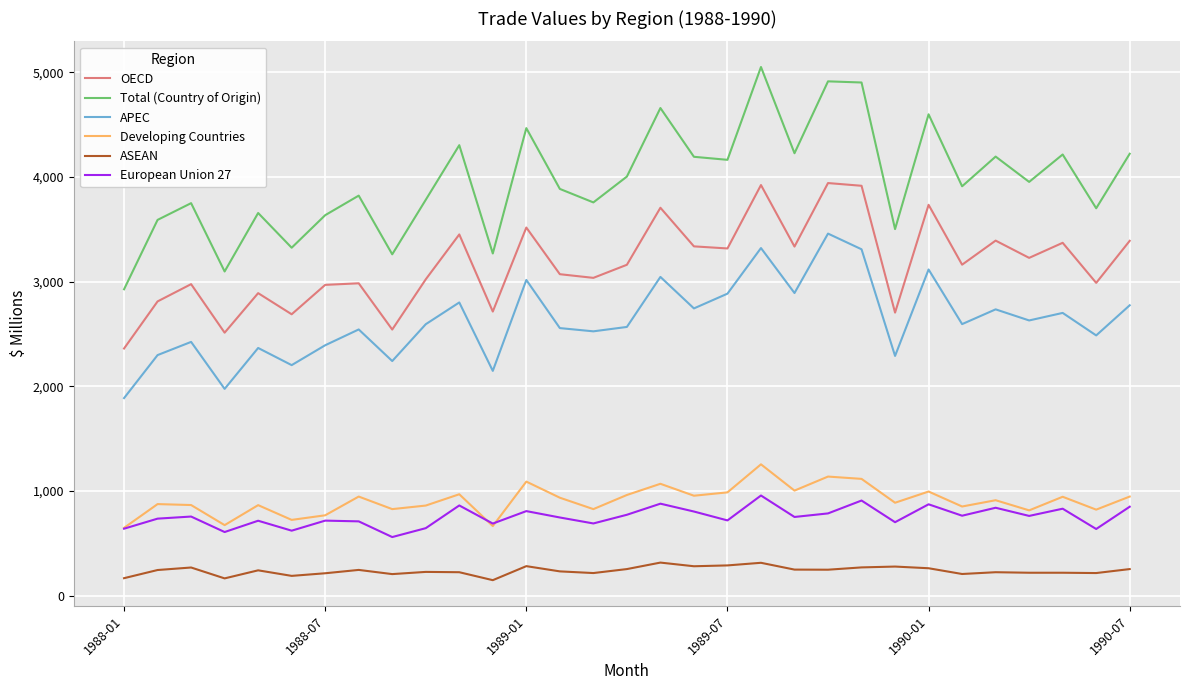

How many lines are shown in the chart?

6